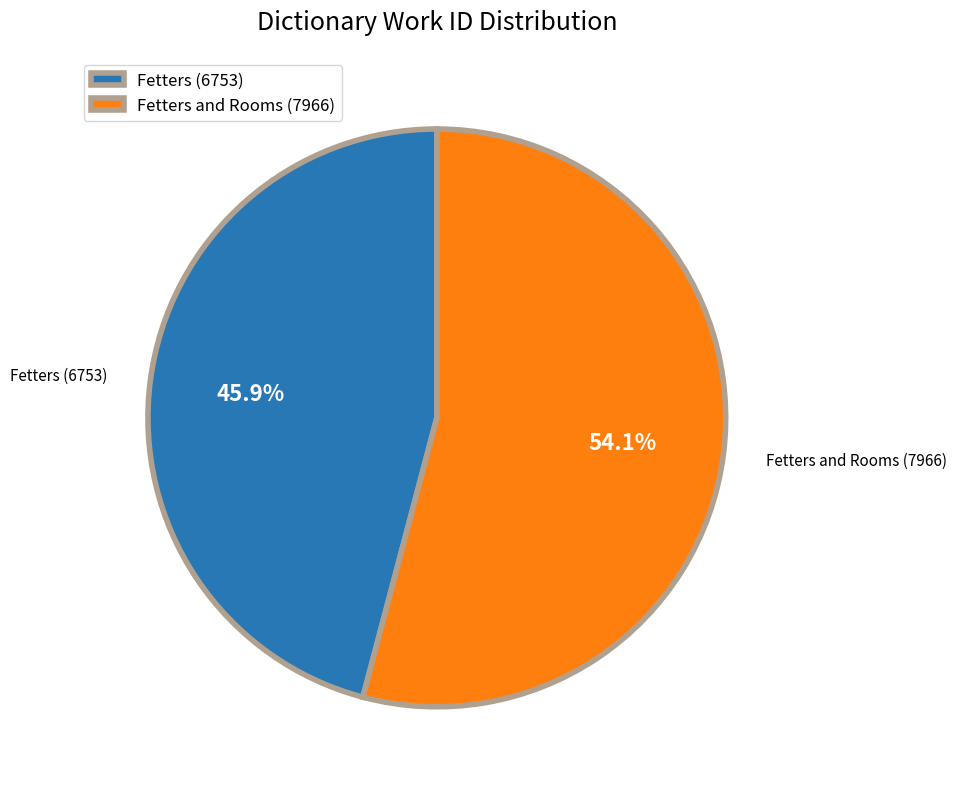

What is the smallest slice in the pie chart?

Fetters (6753)